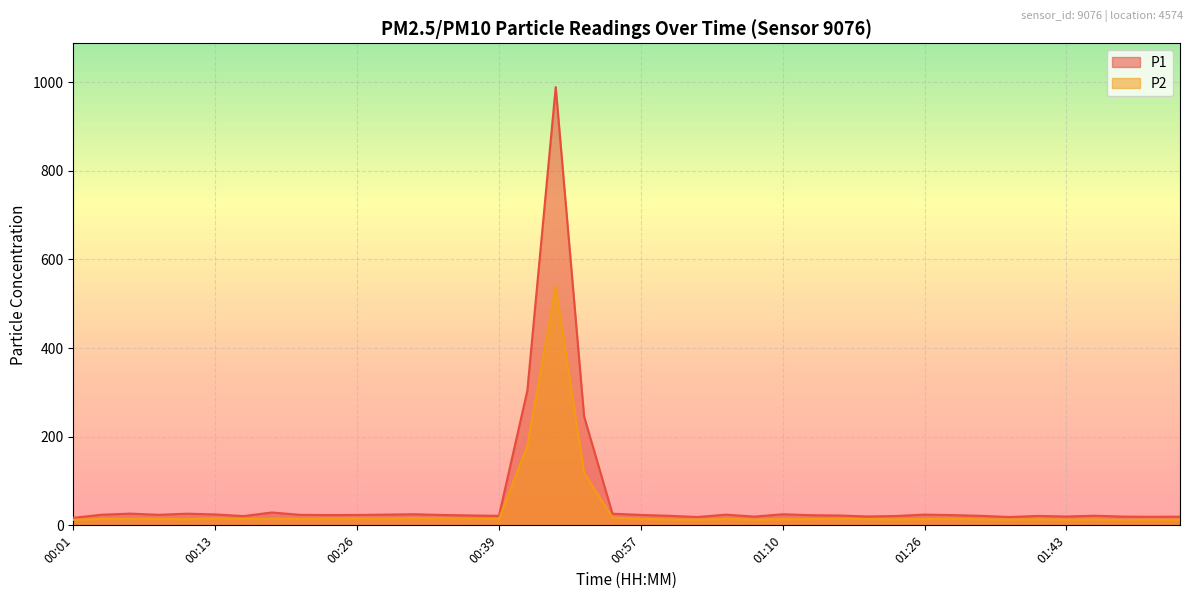

How many lines are shown in the chart?

2